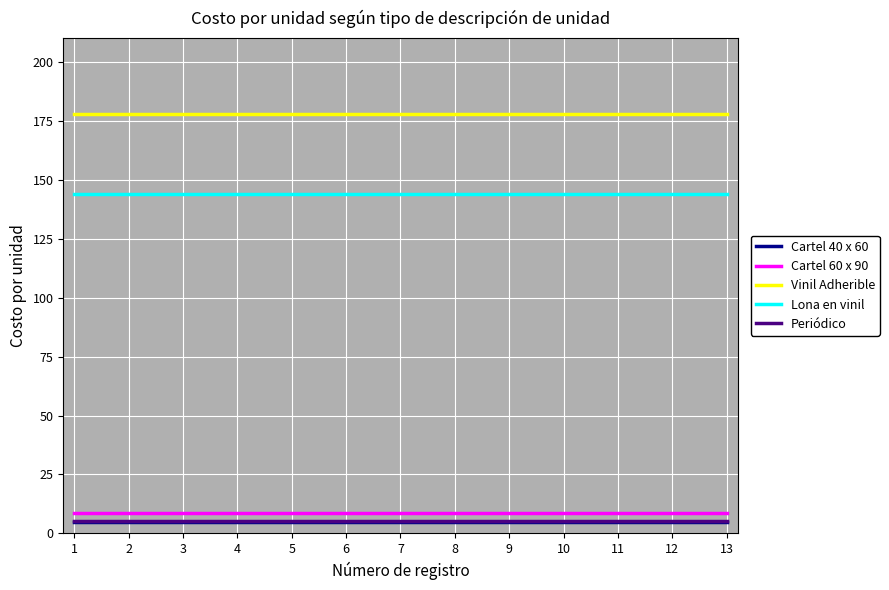

What is the maximum value shown in the chart?

178.0